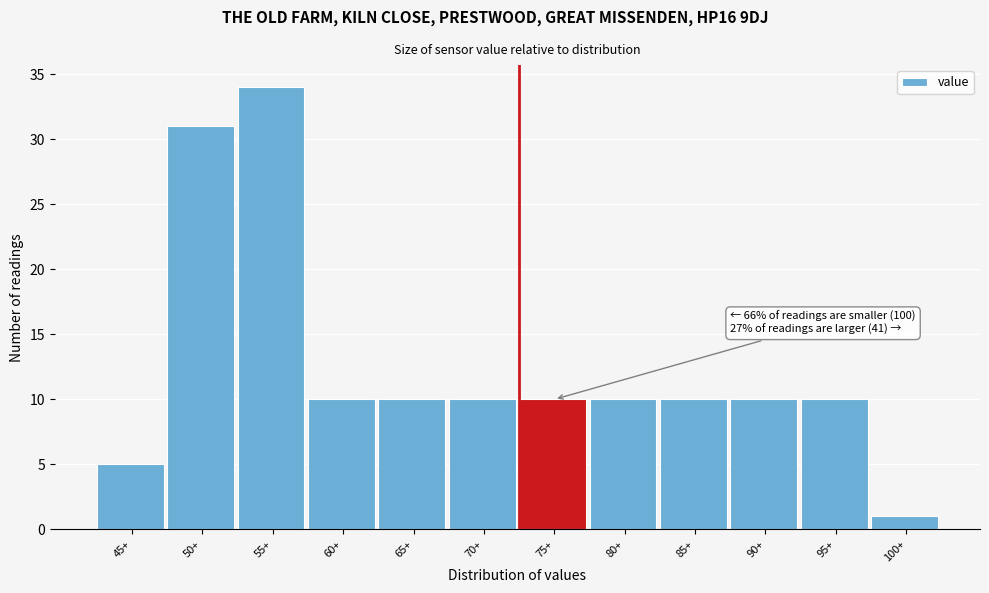

Reading left to right, transcribe all the data shown in this chart.

45+=5	50+=31	55+=34	60+=10	65+=10	70+=10	75+=10	80+=10	85+=10	90+=10	95+=10	100+=1